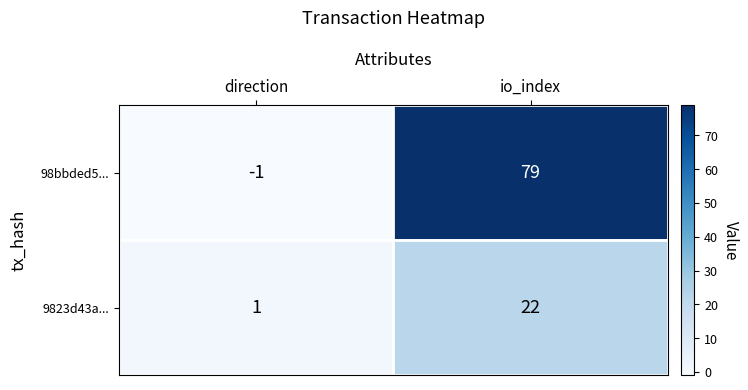

What is the difference between the maximum and minimum values in the 98bbded5... series?

80